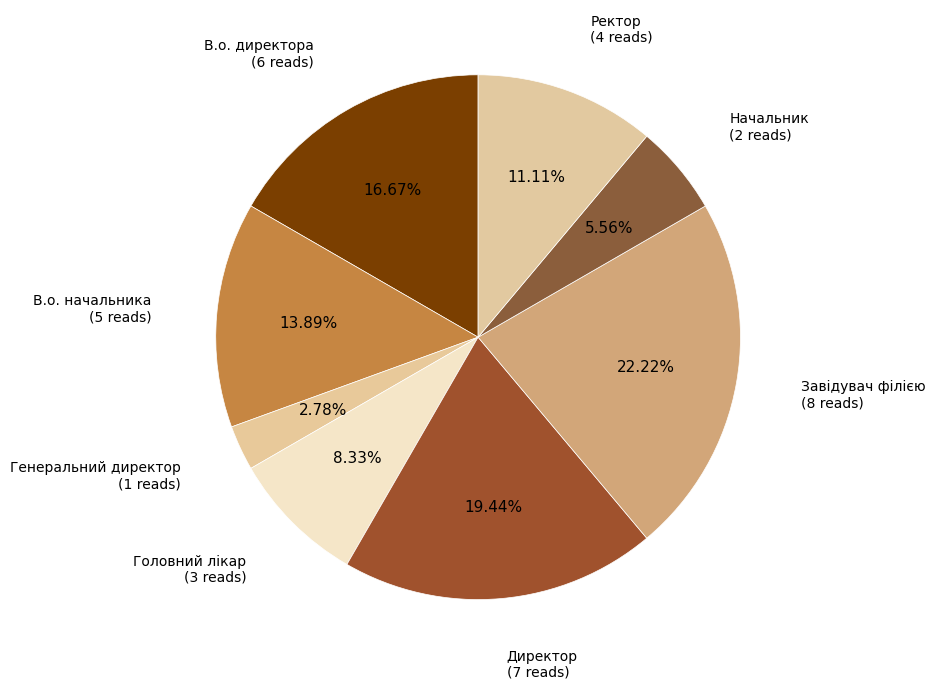

What percentage is the Ректор slice, to the nearest percent?

11%